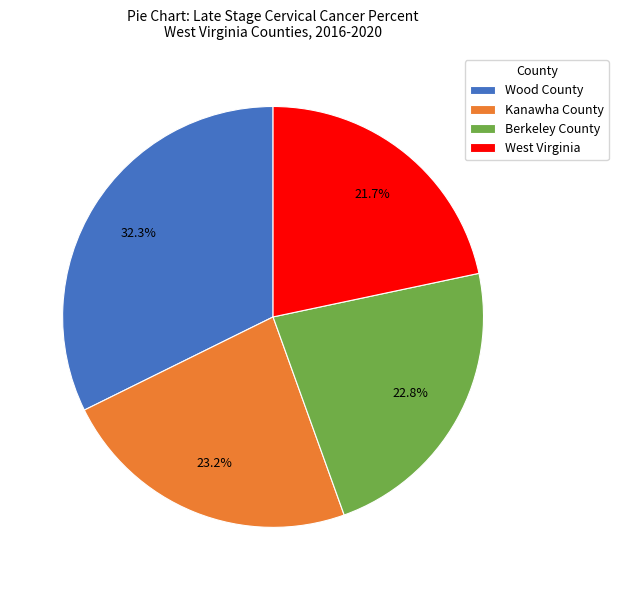

True or false: West Virginia accounts for 8% of the total.

False